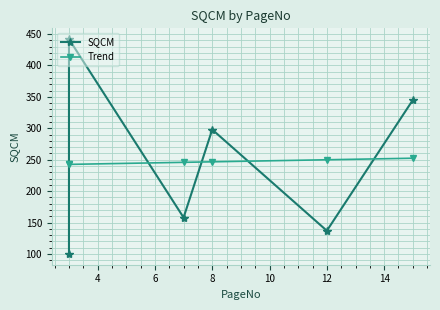

What is the value of the SQCM point at the 3rd from the left?

158.0